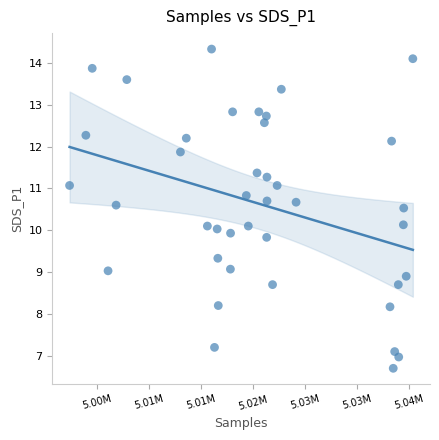

What is the range of Y values (max minus min)?

7.6